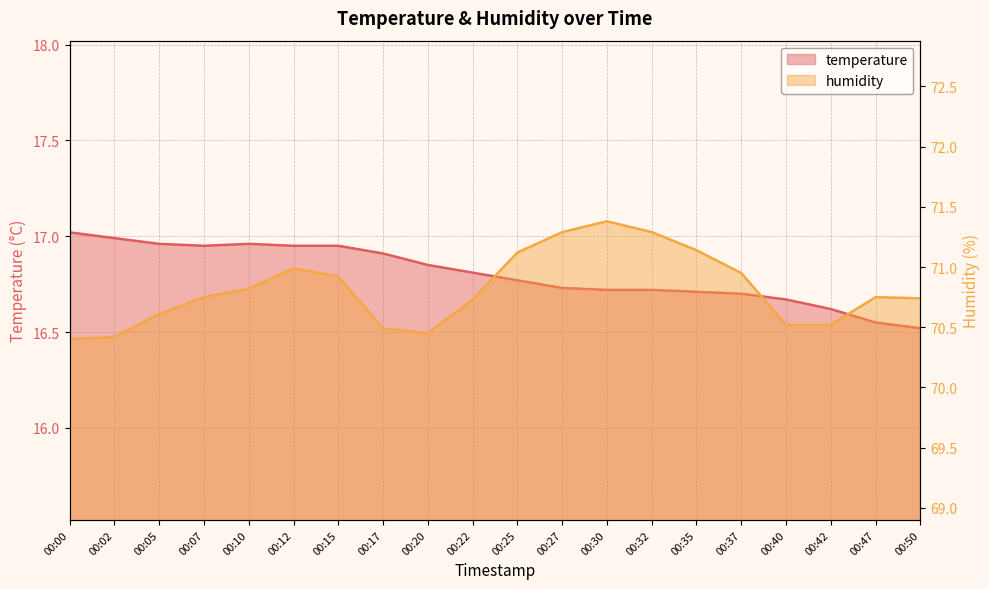

Between 00:40 and 00:47, which series saw the biggest shift?

humidity